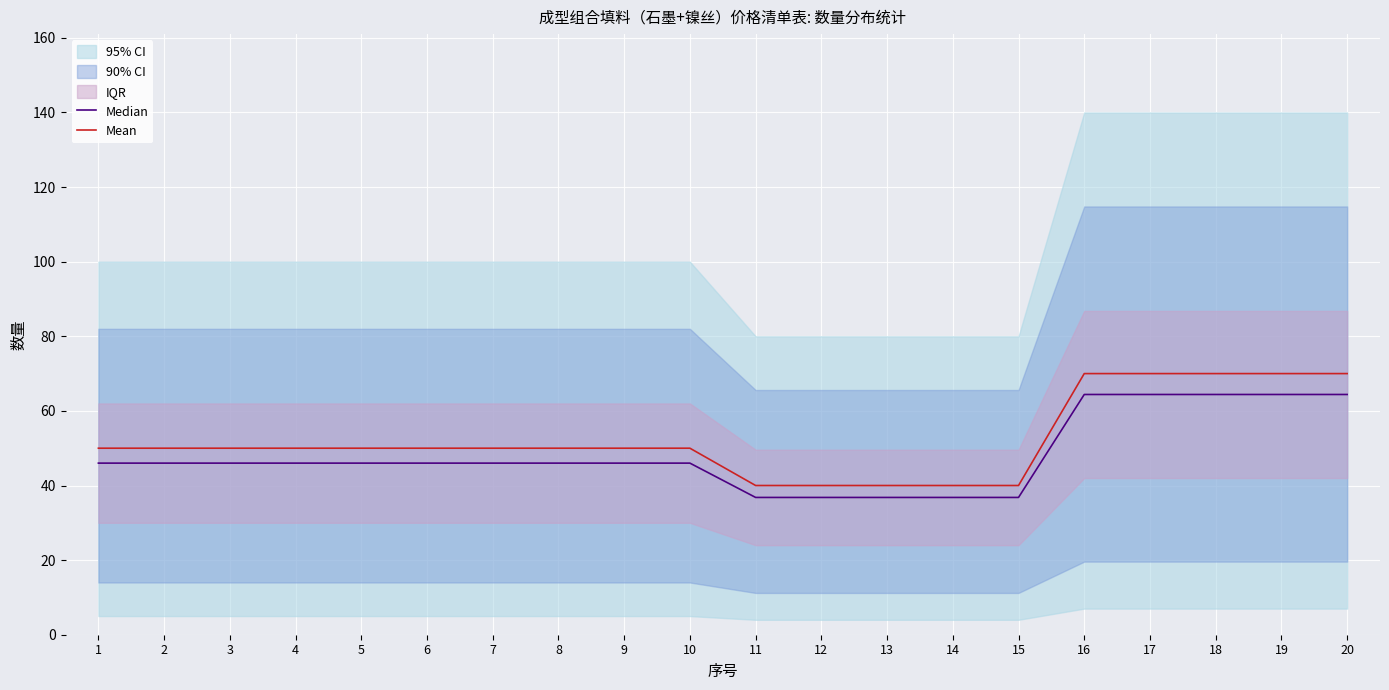

Reading left to right, extract all data points from this chart.

Median: 1=46.0	2=46.0	3=46.0	4=46.0	5=46.0	6=46.0	7=46.0	8=46.0	9=46.0	10=46.0	11=36.8	12=36.8	13=36.8	14=36.8	15=36.8	16=64.4	17=64.4	18=64.4	19=64.4	20=64.4
Mean: 1=50.0	2=50.0	3=50.0	4=50.0	5=50.0	6=50.0	7=50.0	8=50.0	9=50.0	10=50.0	11=40.0	12=40.0	13=40.0	14=40.0	15=40.0	16=70.0	17=70.0	18=70.0	19=70.0	20=70.0